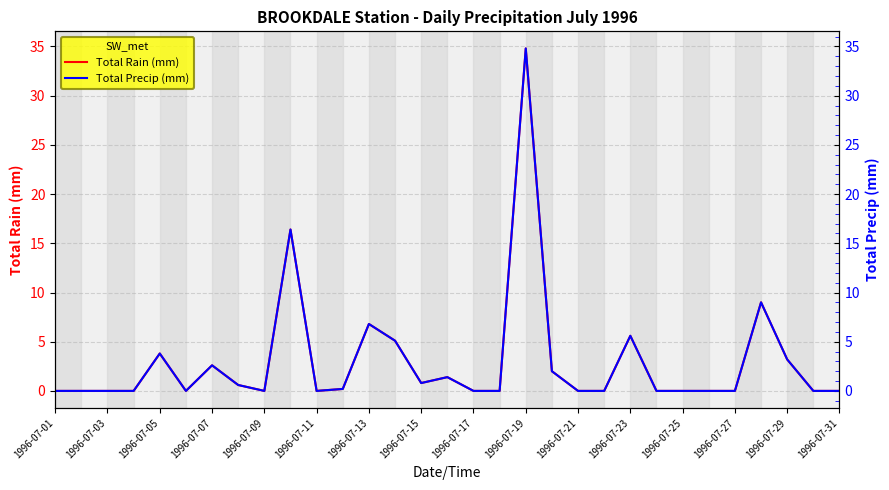

True or false: Total Precip (mm) has more than 1 interior local peaks.

True